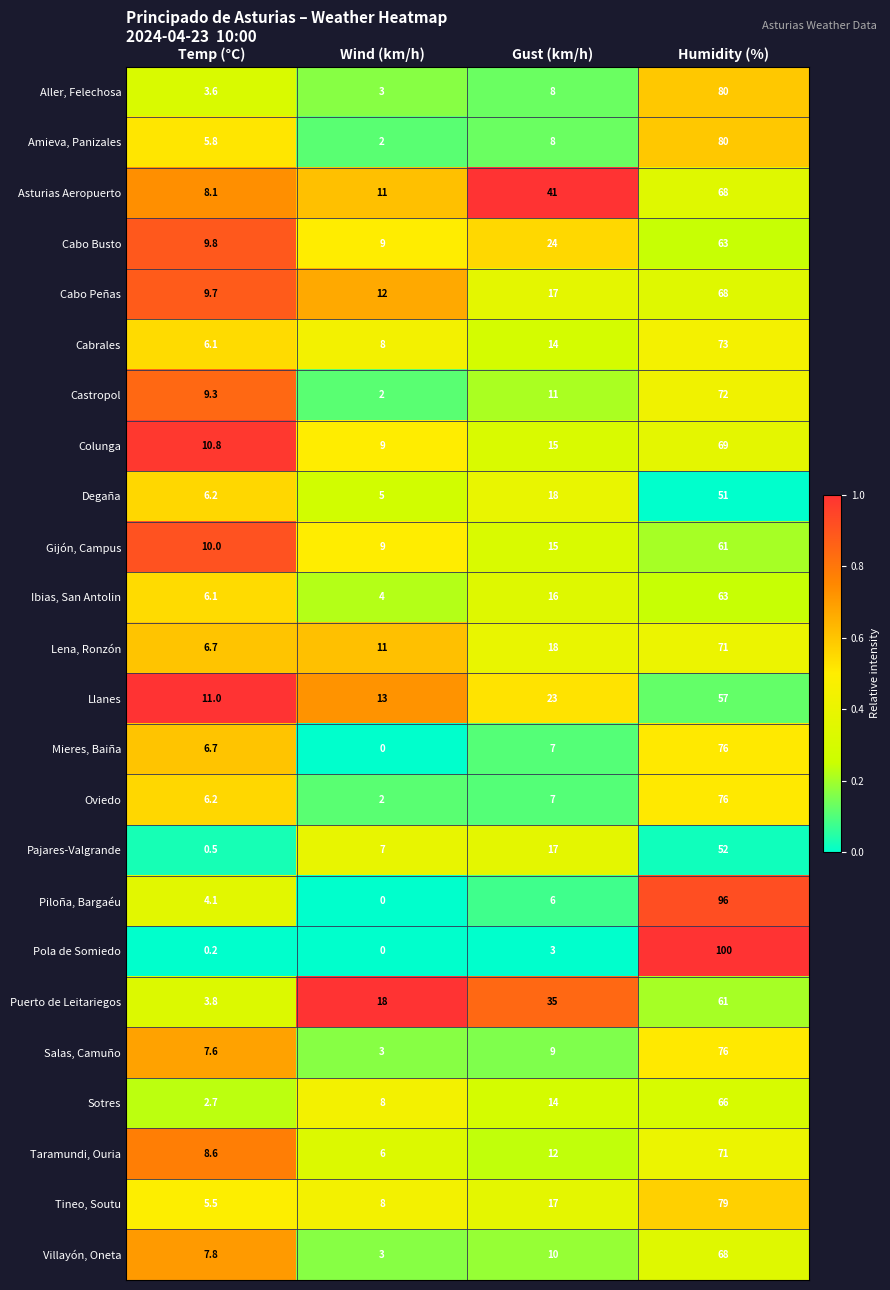

Where is Pajares-Valgrande nearest to the value 26?

Gust (km/h)